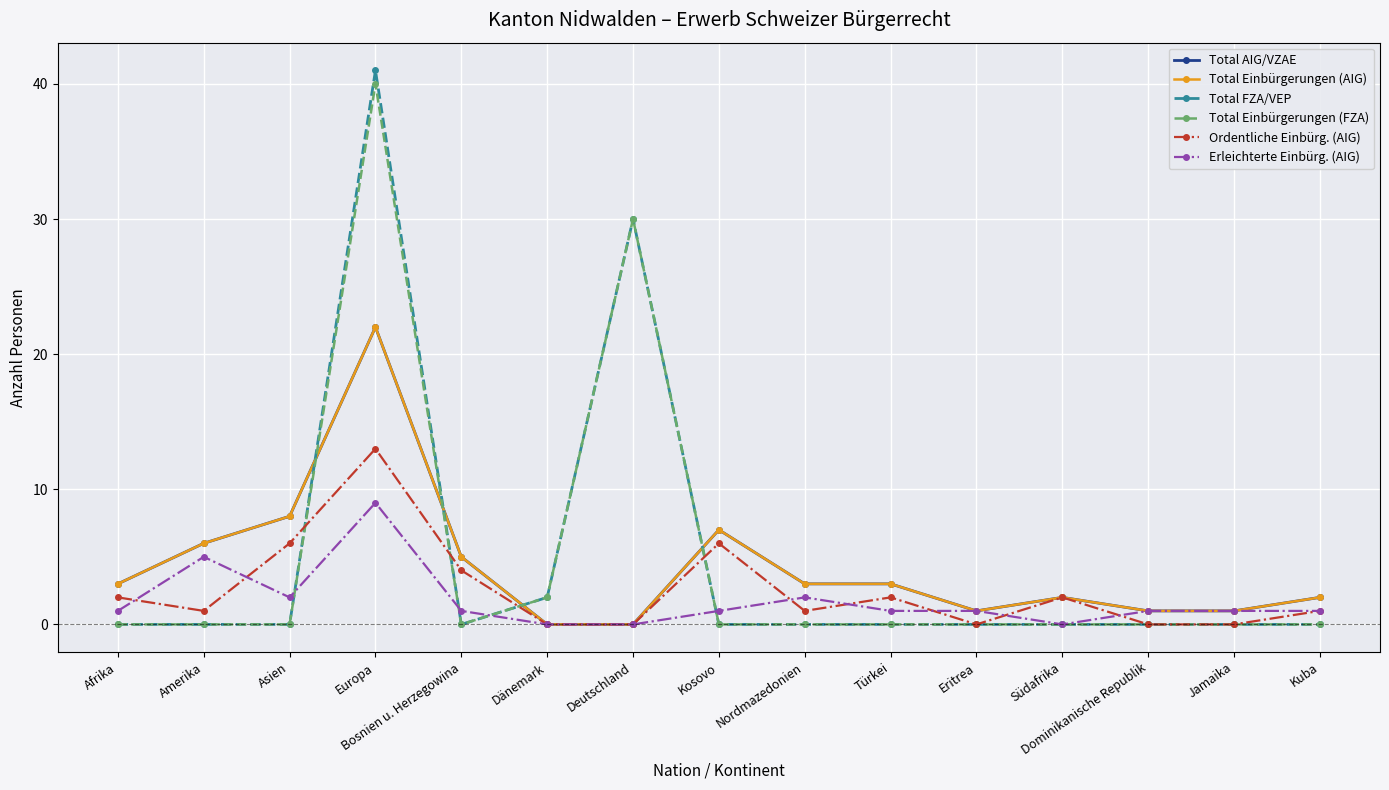

Does the chart have visible grid lines?

Yes